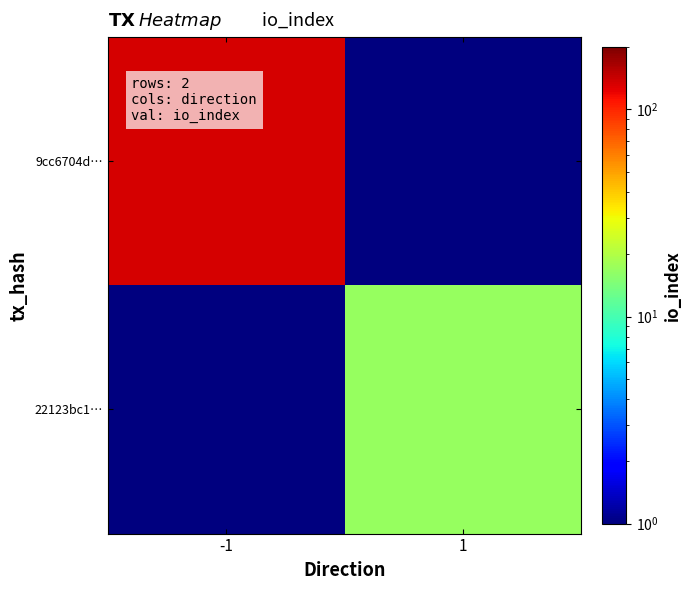

Which series changed the most between -1 and 1?

9cc6704d…